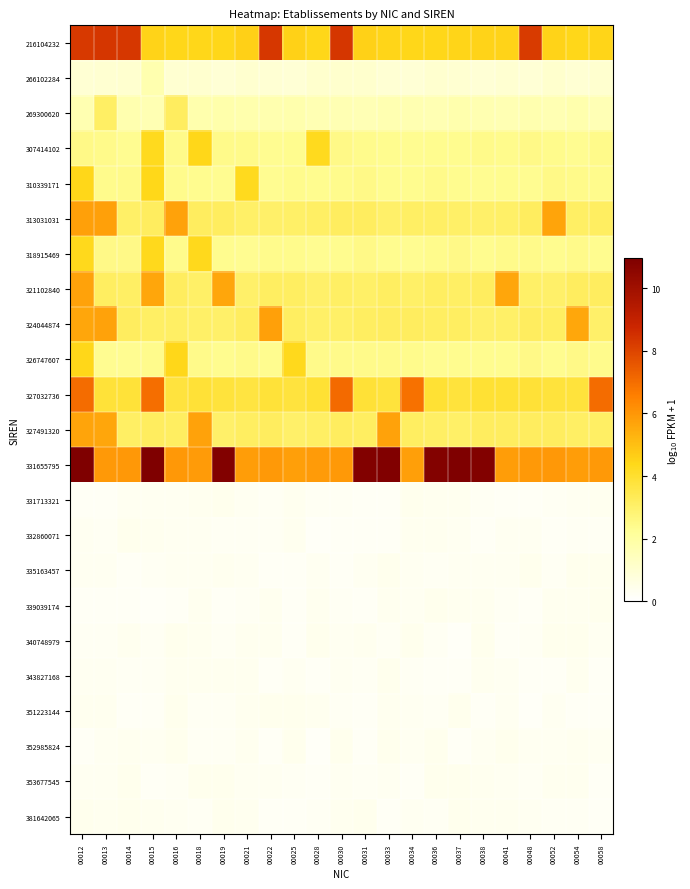

What is the total value across all series at 00052?

44.7